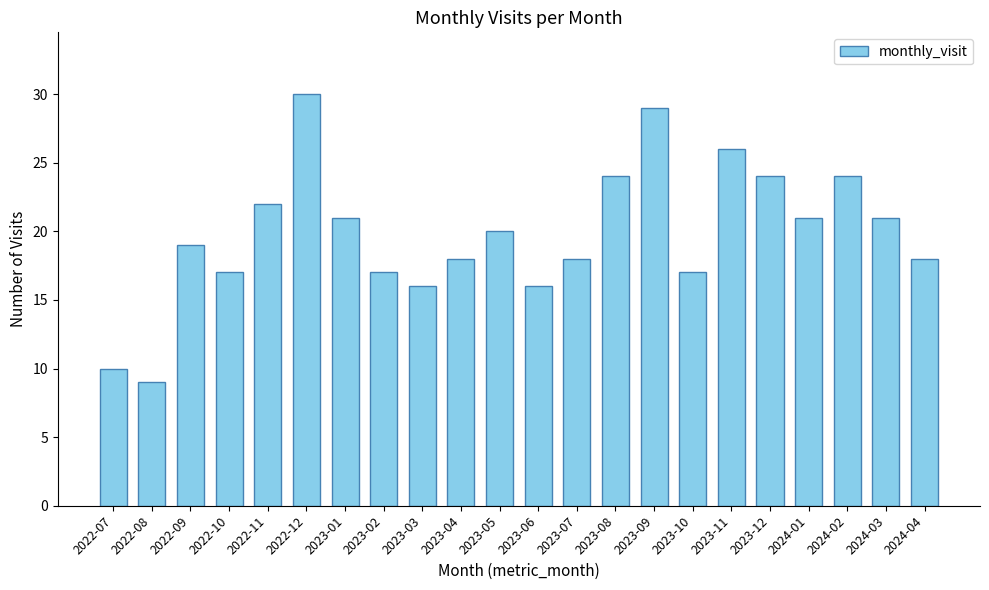

What is the label of the 17th bar from the left?

2023-11